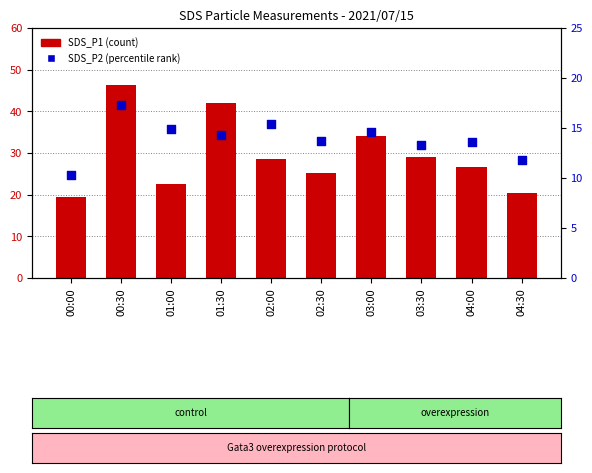

At how many categories does at least one series exceed 27?

5